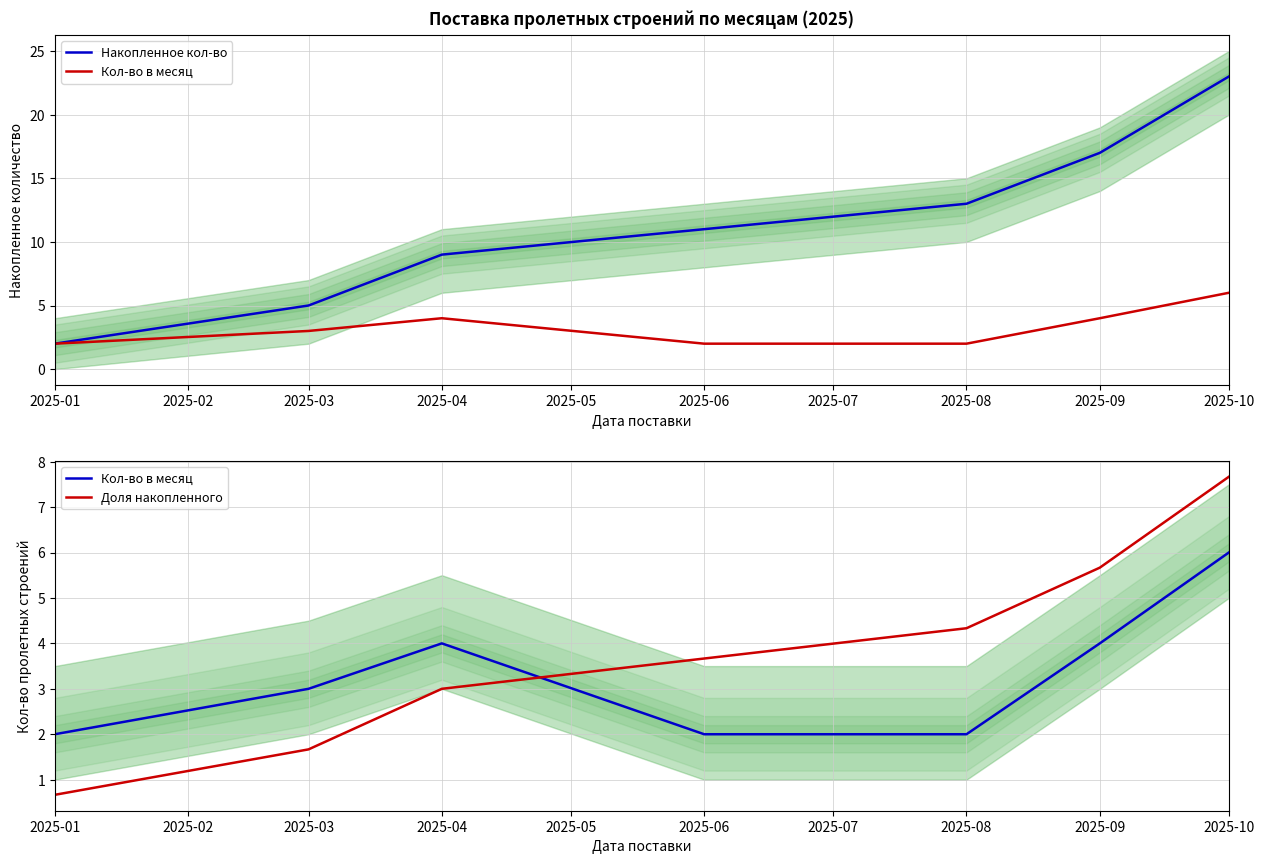

What is the sum of all Кол-во в месяц values?

23.0